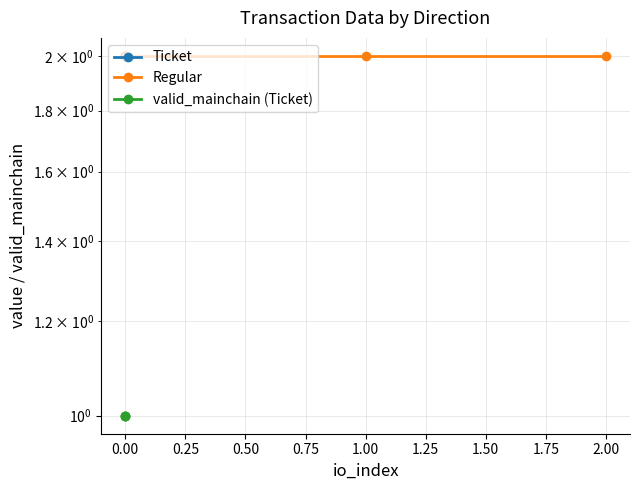

What are all the series names shown in the legend?

Ticket, Regular, valid_mainchain (Ticket)